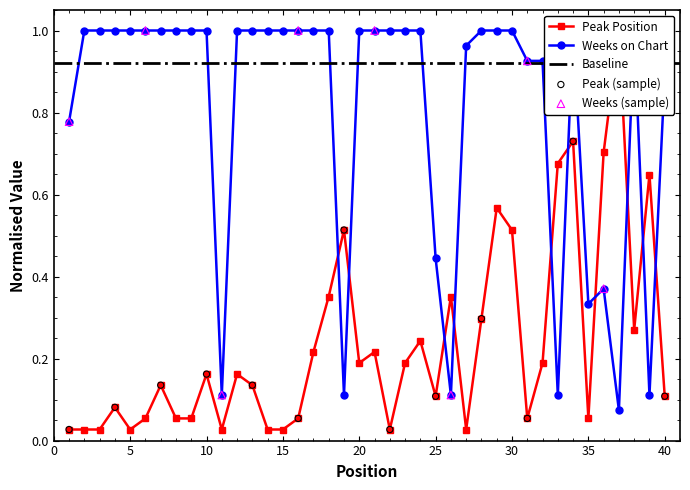

Which series has the largest Y range (max minus min)?

Peak Position